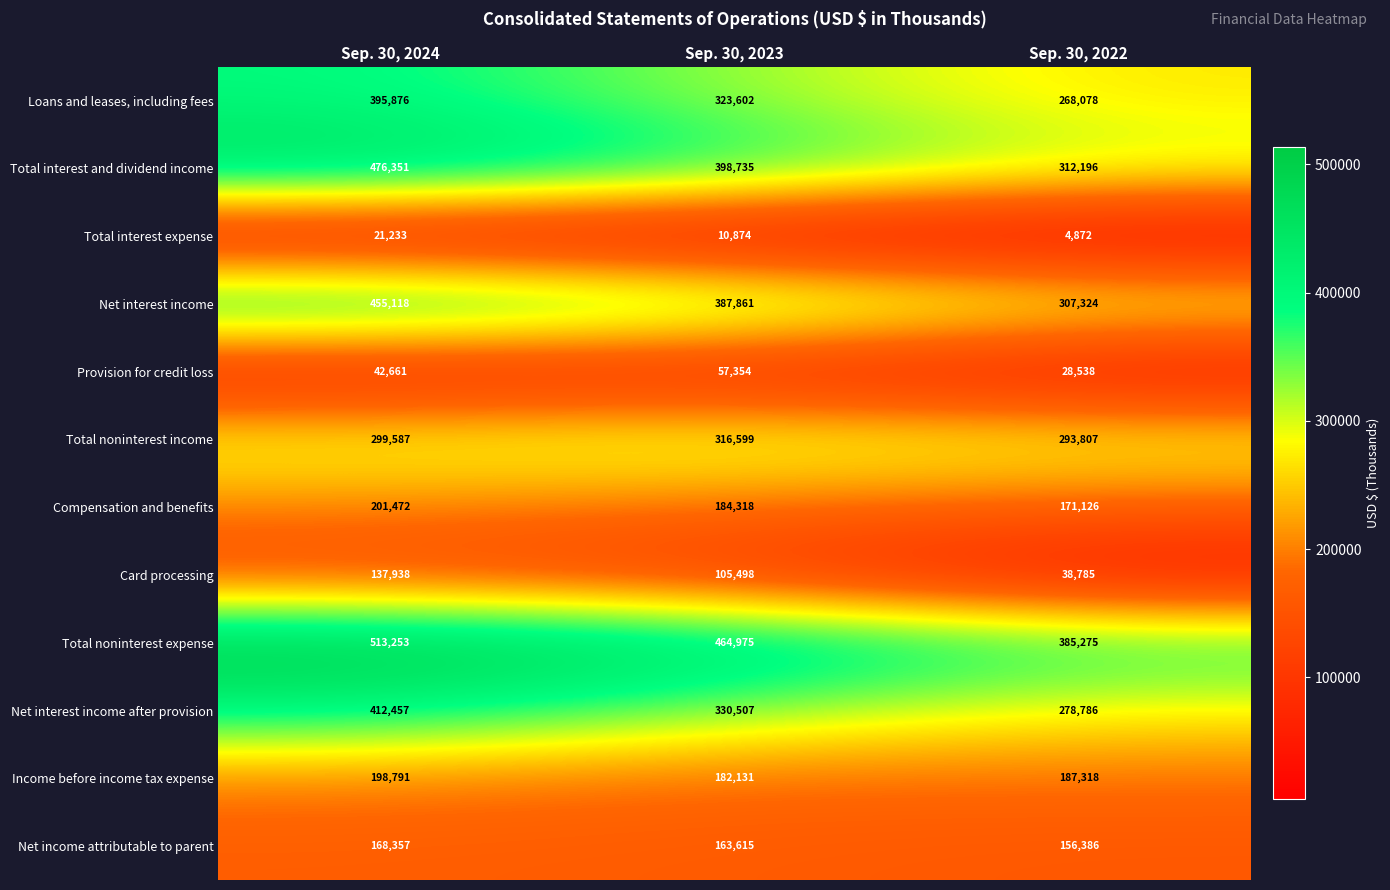

Rank the series at Sep. 30, 2023 from lowest to highest value.

Total interest expense, Provision for credit loss, Card processing, Net income attributable to parent, Income before income tax expense, Compensation and benefits, Total noninterest income, Loans and leases, including fees, Net interest income after provision, Net interest income, Total interest and dividend income, Total noninterest expense